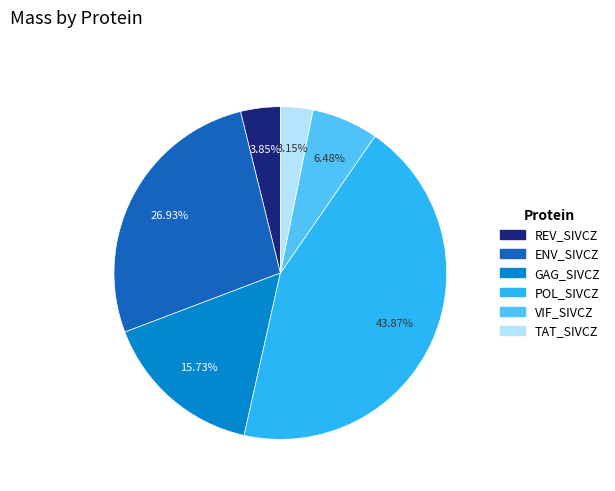

Is it true that REV_SIVCZ is 4% of the pie?

True